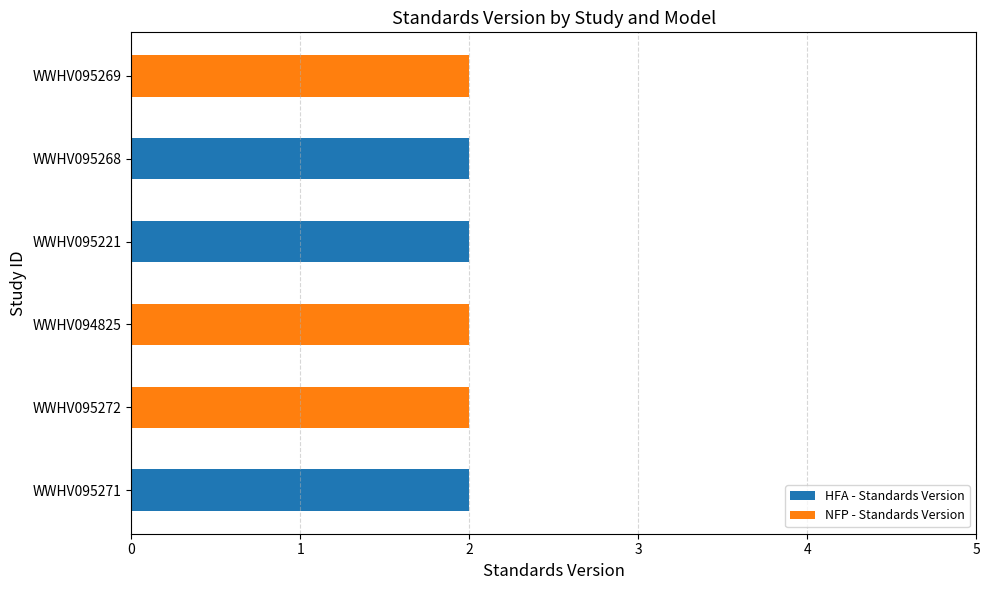

The HFA - Standards Version series shows 3 at WWHV095271. True or false?

False